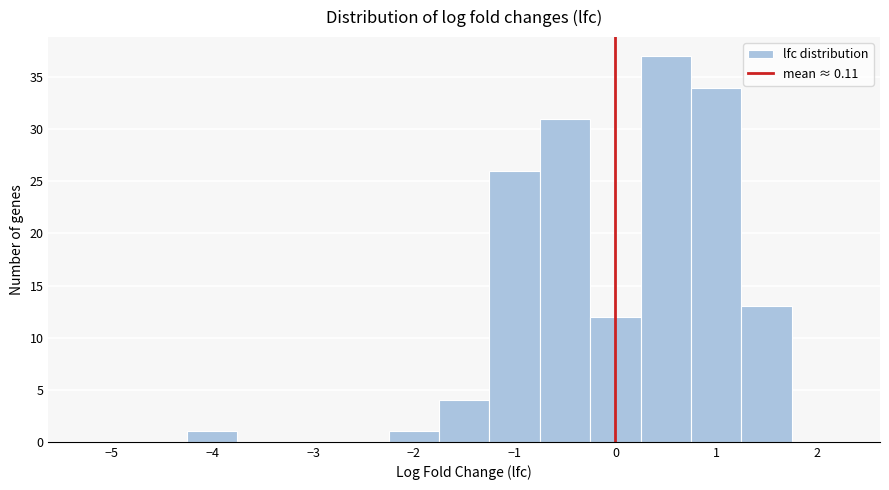

Over which range of the x-axis is the bar tallest?

0.25 to 0.75